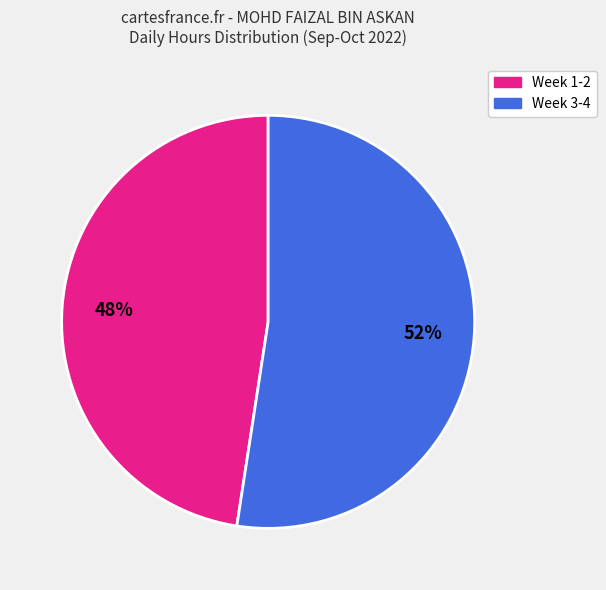

To the nearest percent, what is the average slice percentage?

50%